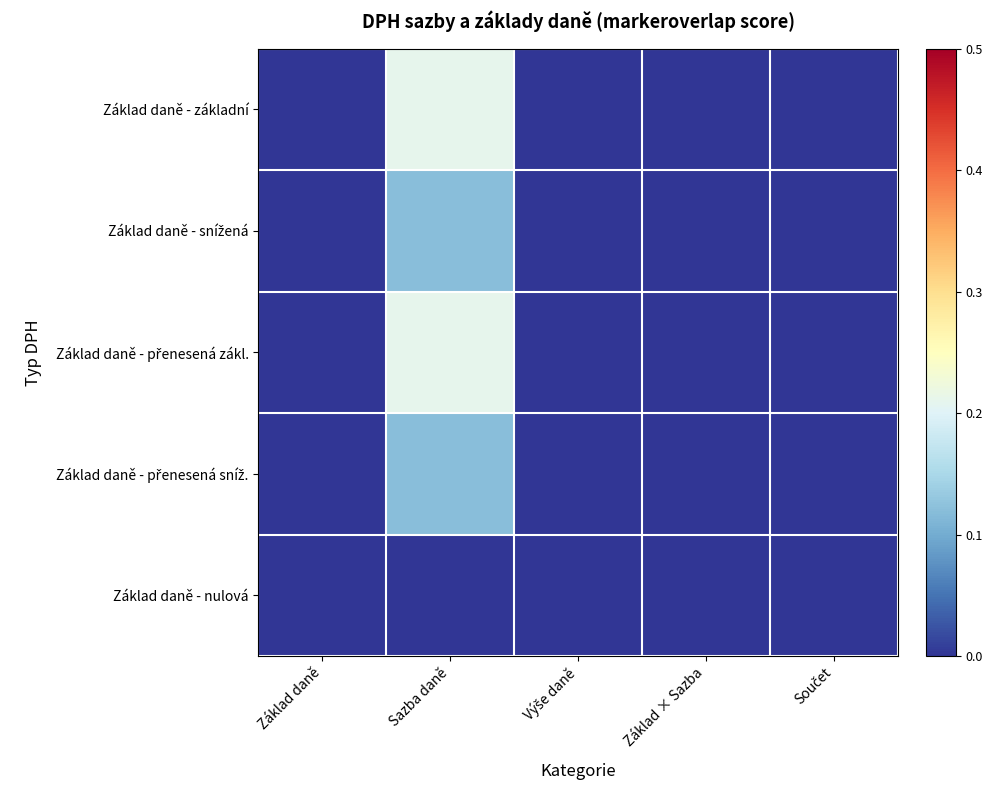

How many distinct data groups are displayed?

5